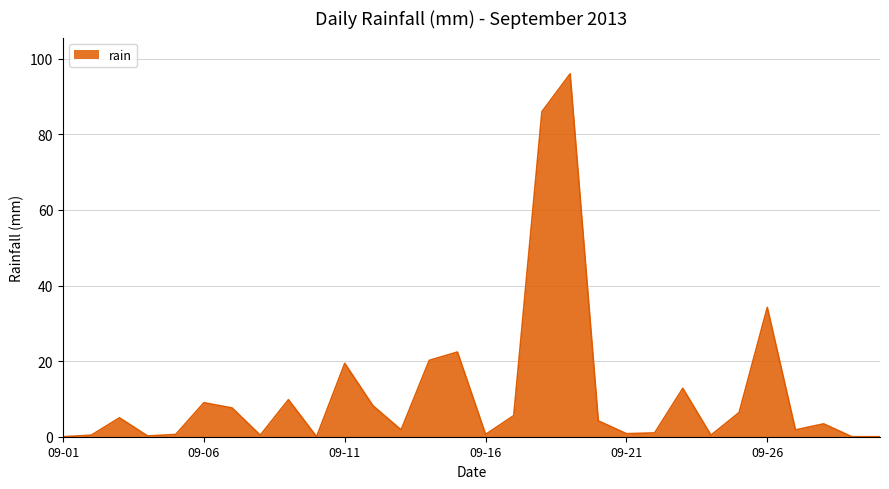

What is the greatest value displayed?

96.0